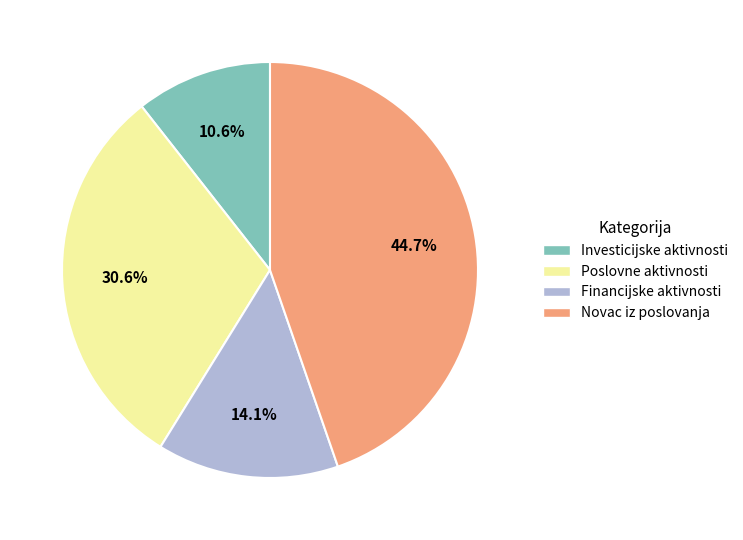

Is there any slice that represents more than half of the pie?

No